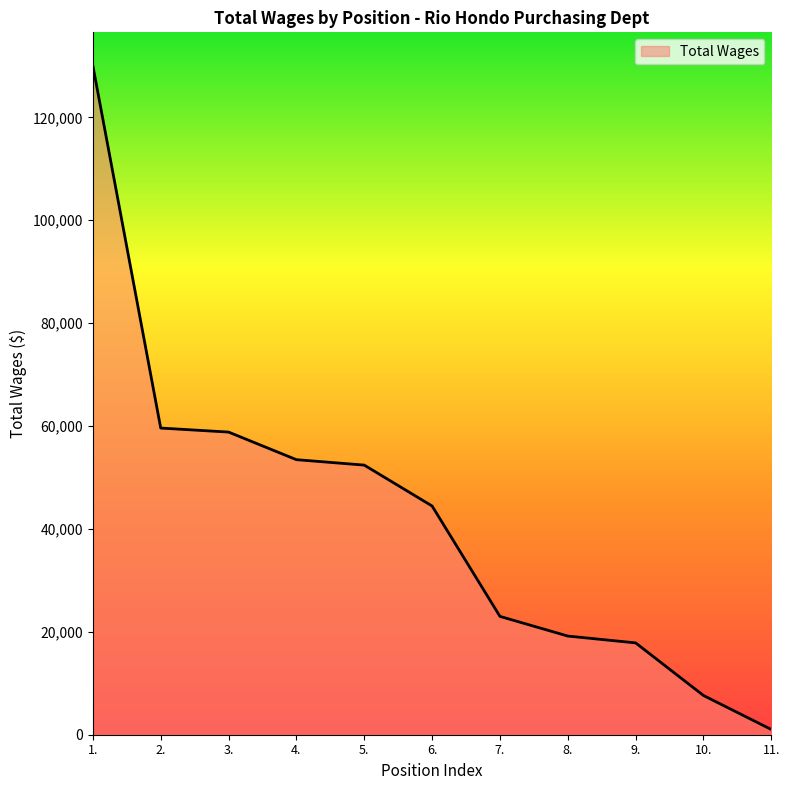

Count the number of data series in this chart.

1